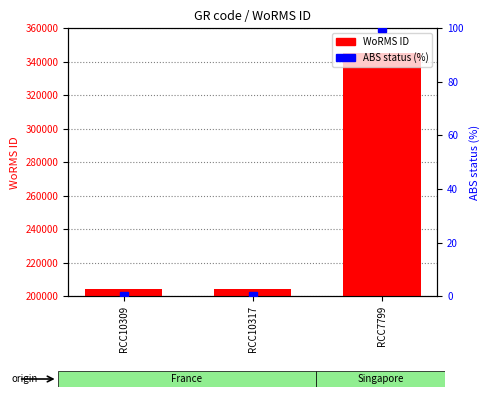

Reading left to right, list all the values displayed in this chart.

WoRMS ID: RCC10309=204228	RCC10317=204228	RCC7799=345462
ABS status (%): RCC10309=0	RCC10317=0	RCC7799=100